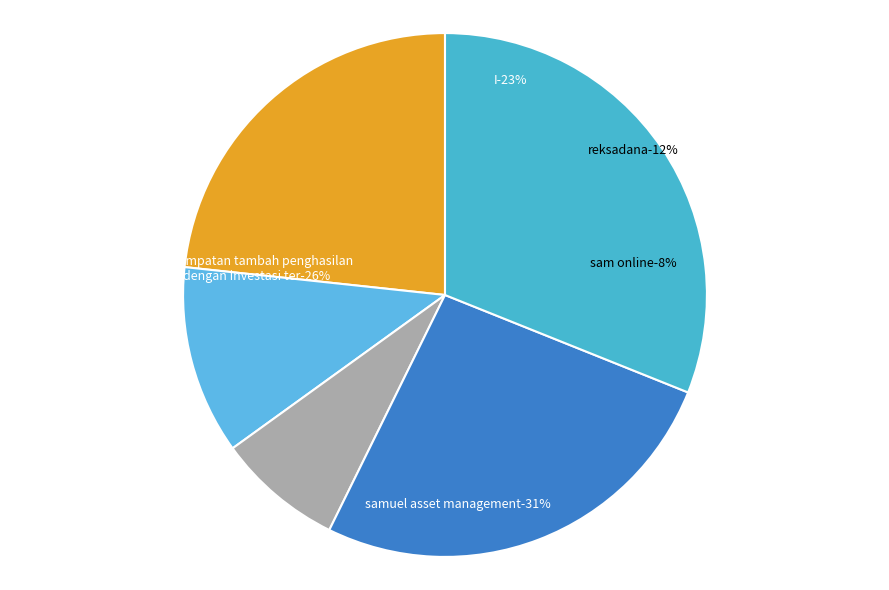

Approximately how many times larger is the value at M compared to I?

1.3